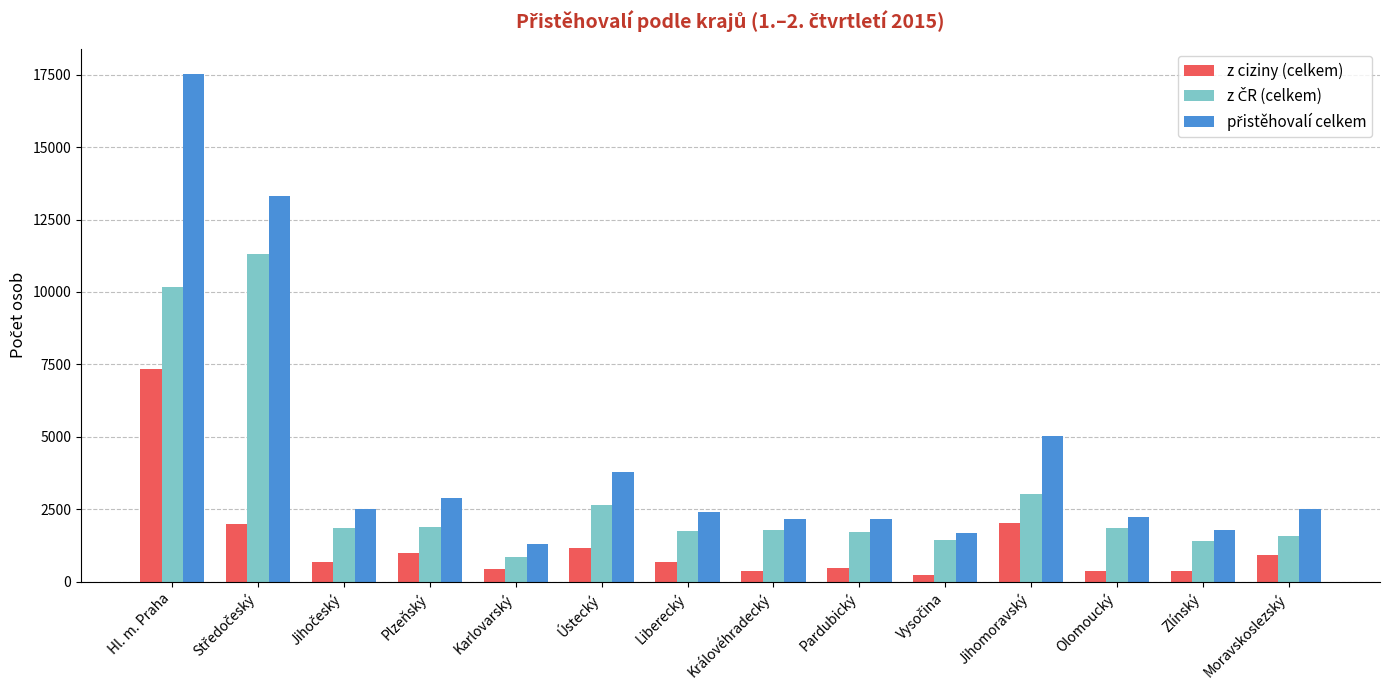

What is the total value across all series at Karlovarský?

2576